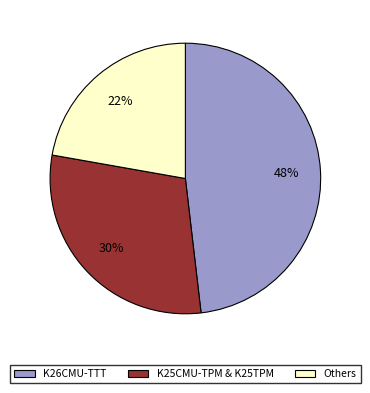

To the nearest percent, what is the average slice percentage?

33%